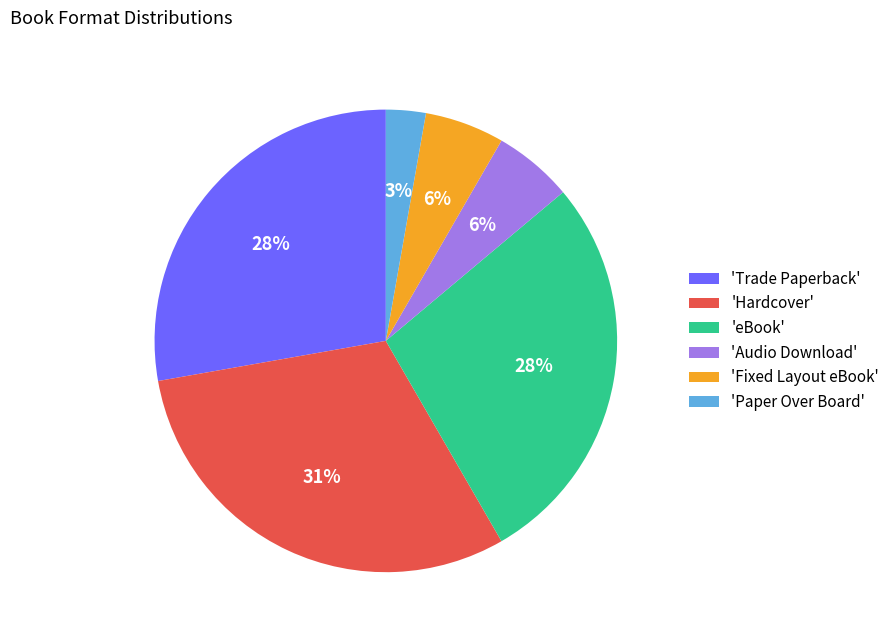

Which has a higher value, 'eBook' or 'Audio Download'?

'eBook'